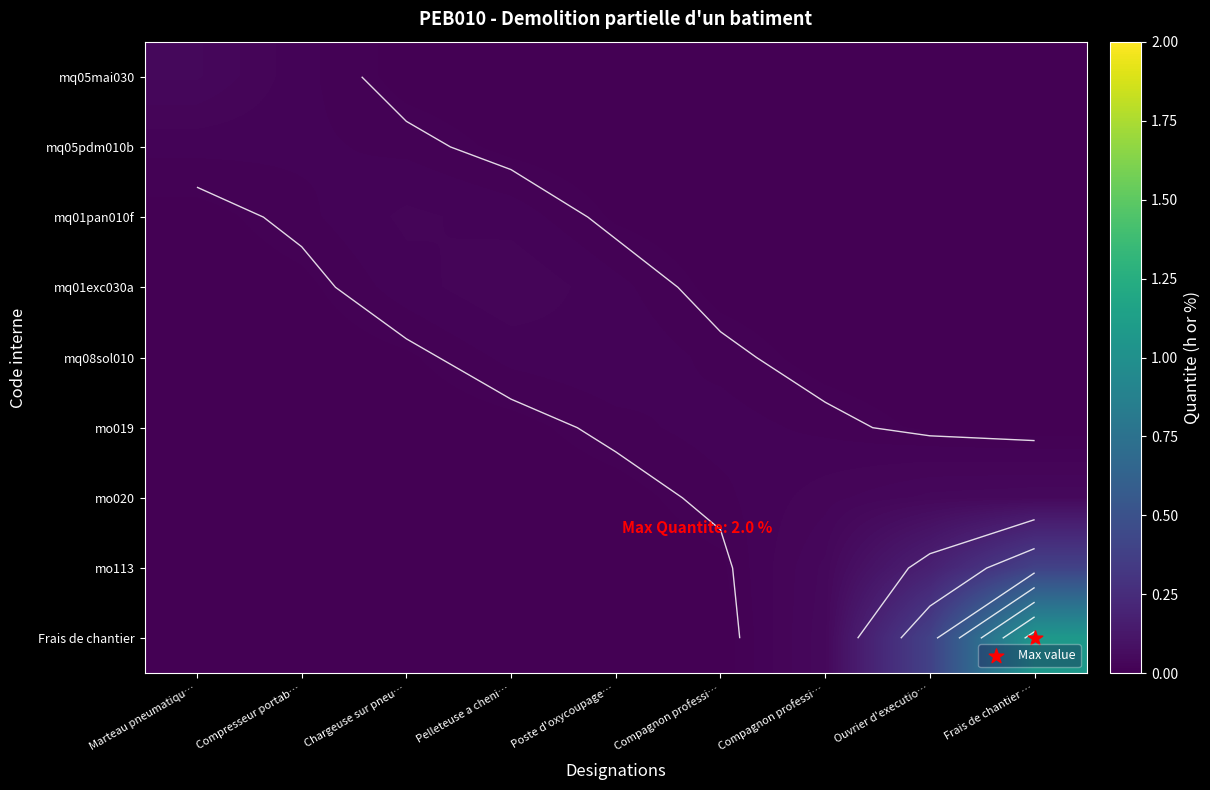

The value of mq01exc030a at Pelleteuse a cheni… is 0.0. True or false?

False